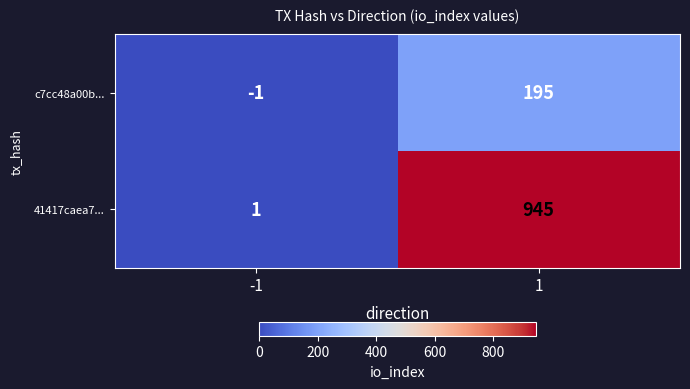

Reading left to right, transcribe all the data shown in this chart.

c7cc48a00b...: -1	195
41417caea7...: 1	945